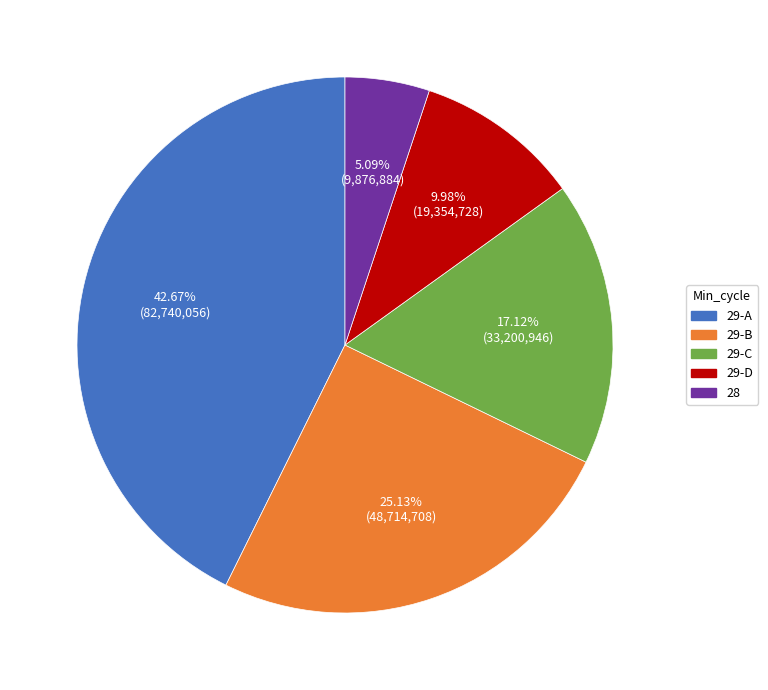

Is there a majority slice in this chart?

No